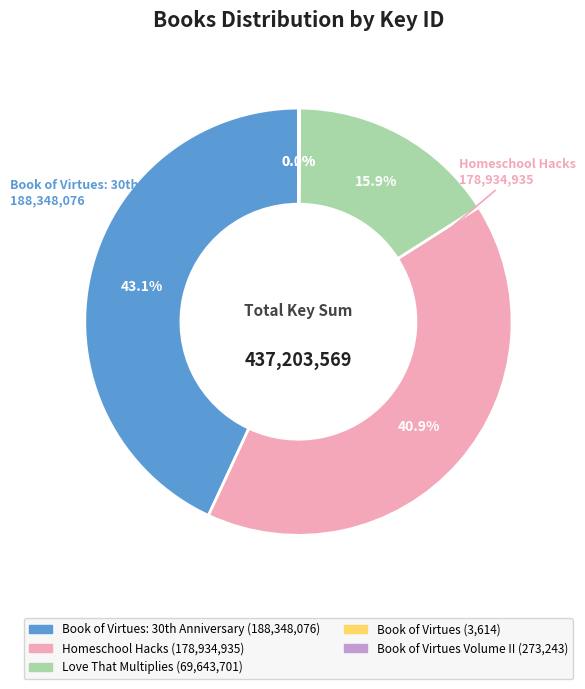

Is there a majority slice in this chart?

No